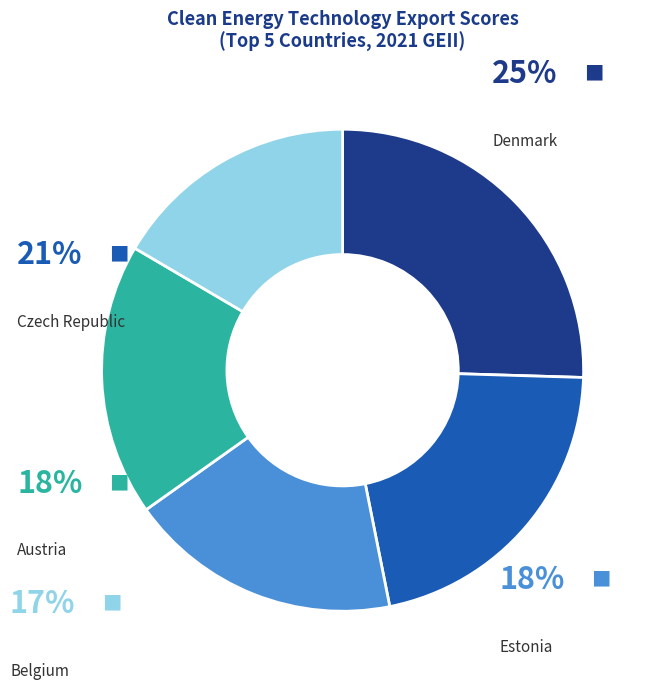

Is there any slice that represents more than half of the pie?

No